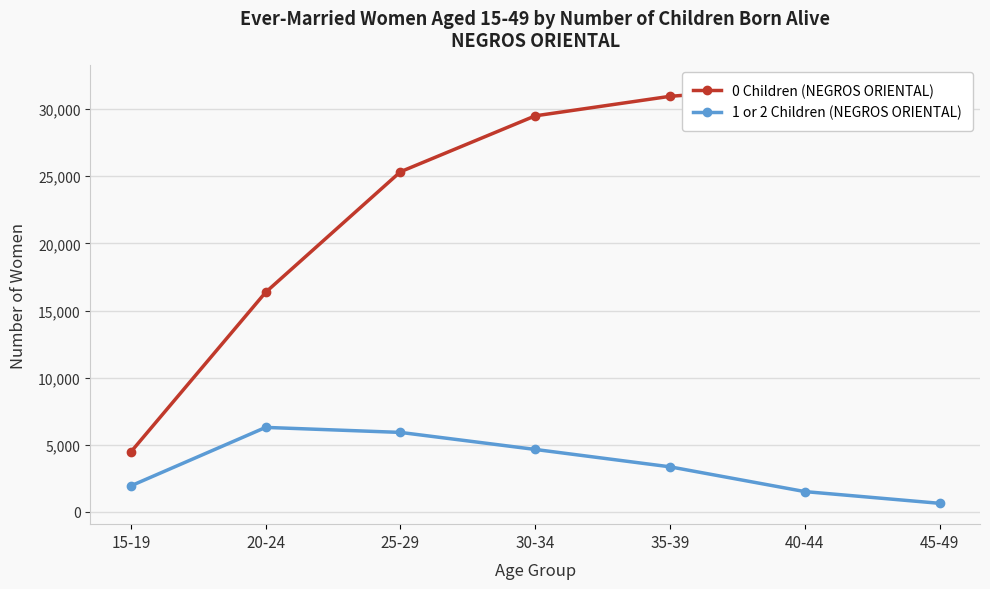

What is the label of the 5th point from the right?

25-29